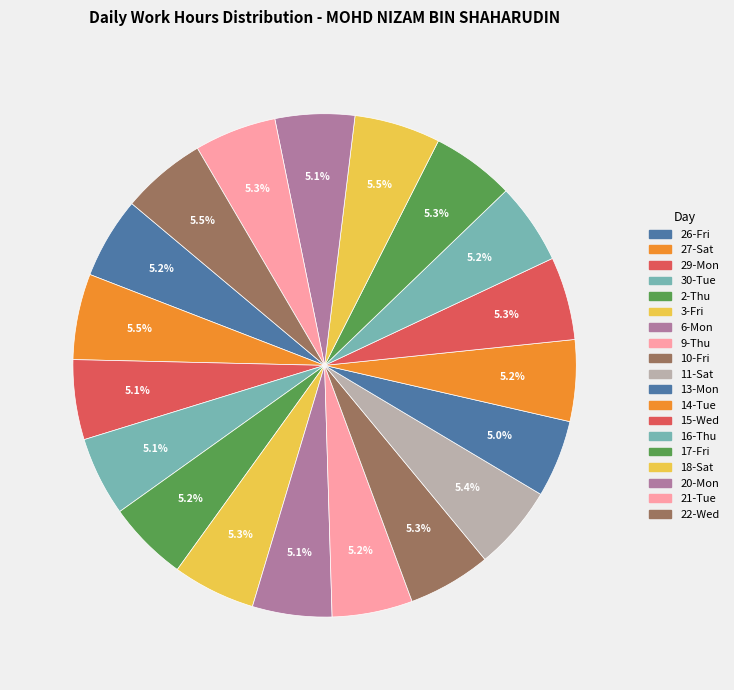

Is there any slice that represents more than half of the pie?

No